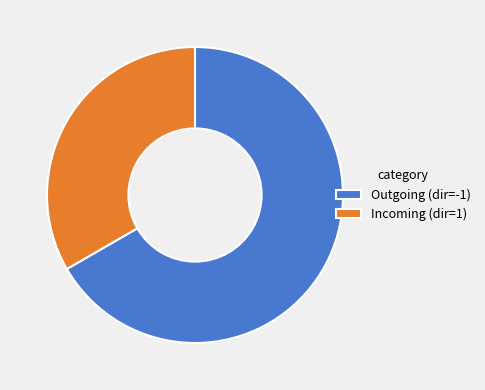

Which slice is the smallest?

Incoming (dir=1)